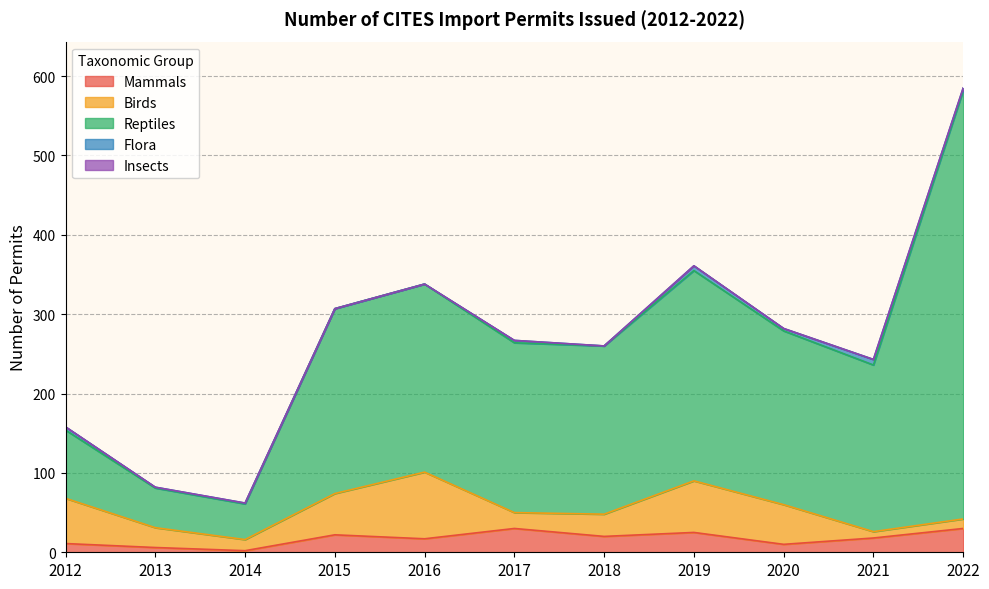

True or false: Reptiles and Insects intersect in this chart.

False